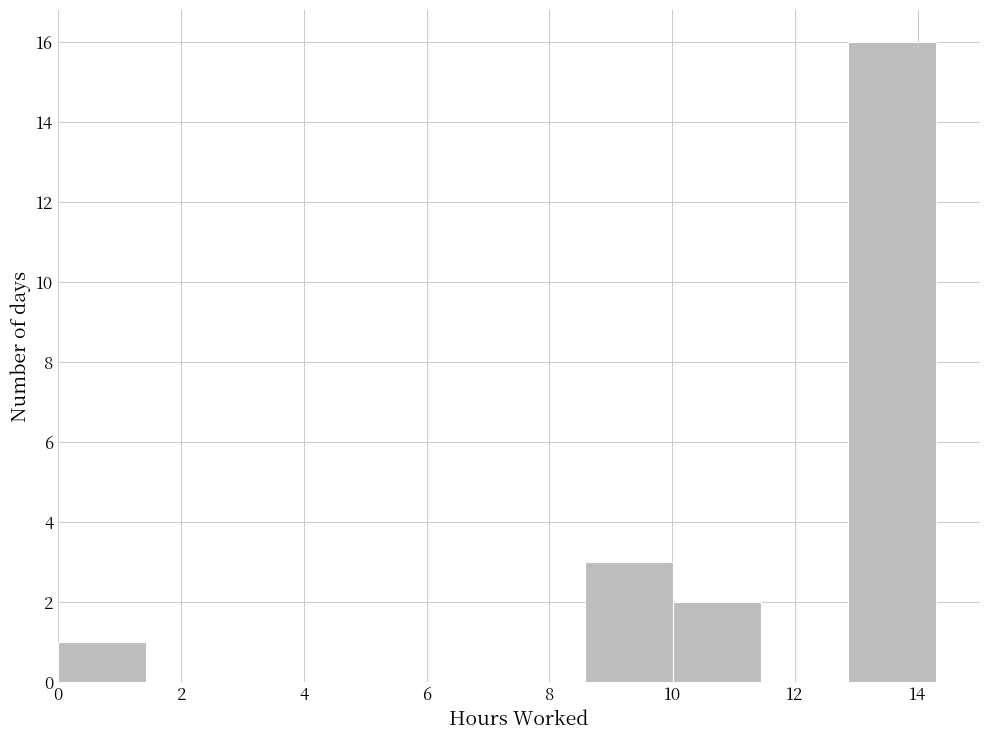

Over which range of the x-axis is the bar tallest?

12.8 to 14.4